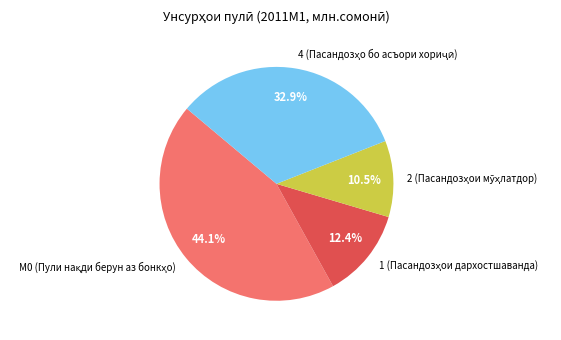

Is there any slice that represents more than half of the pie?

No